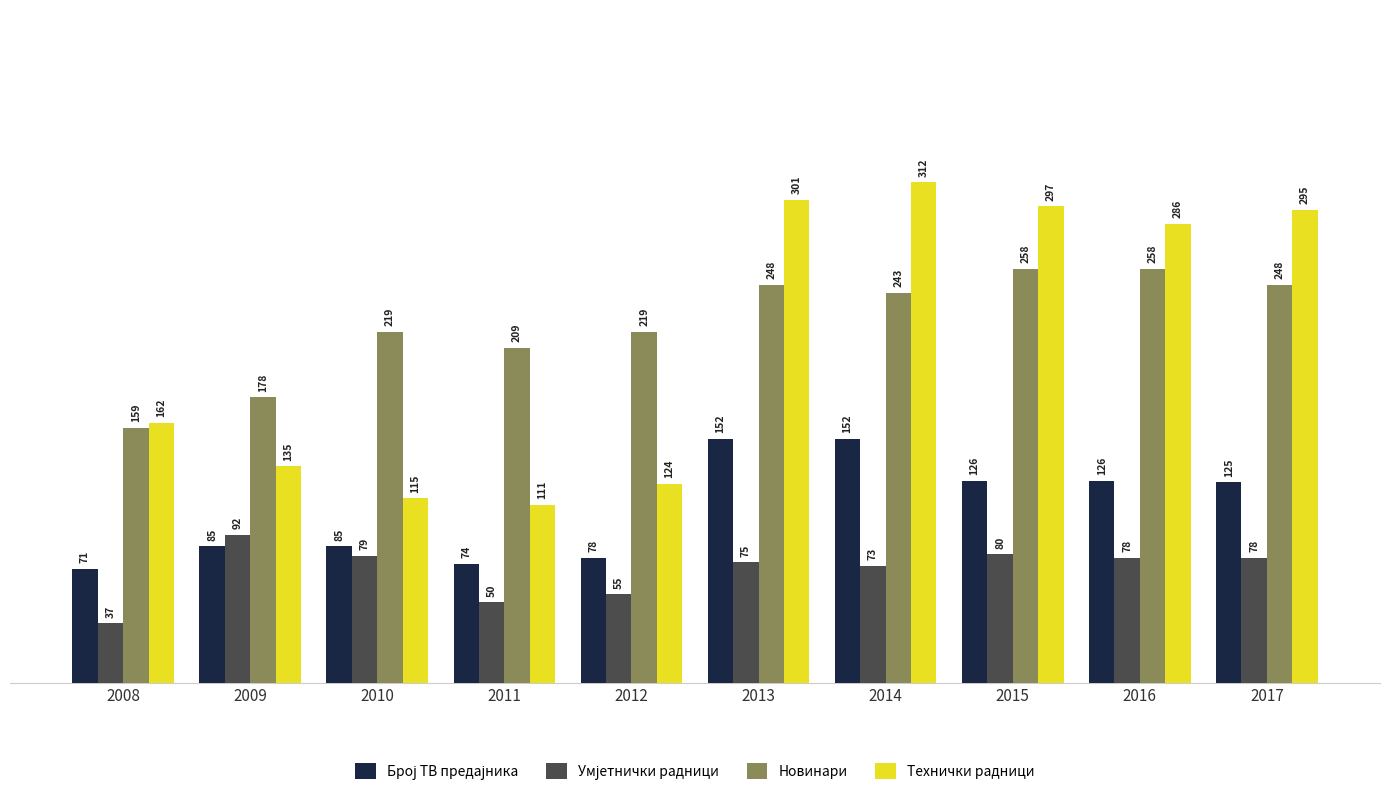

Is it true that Новинари equals 68 at 2009?

False